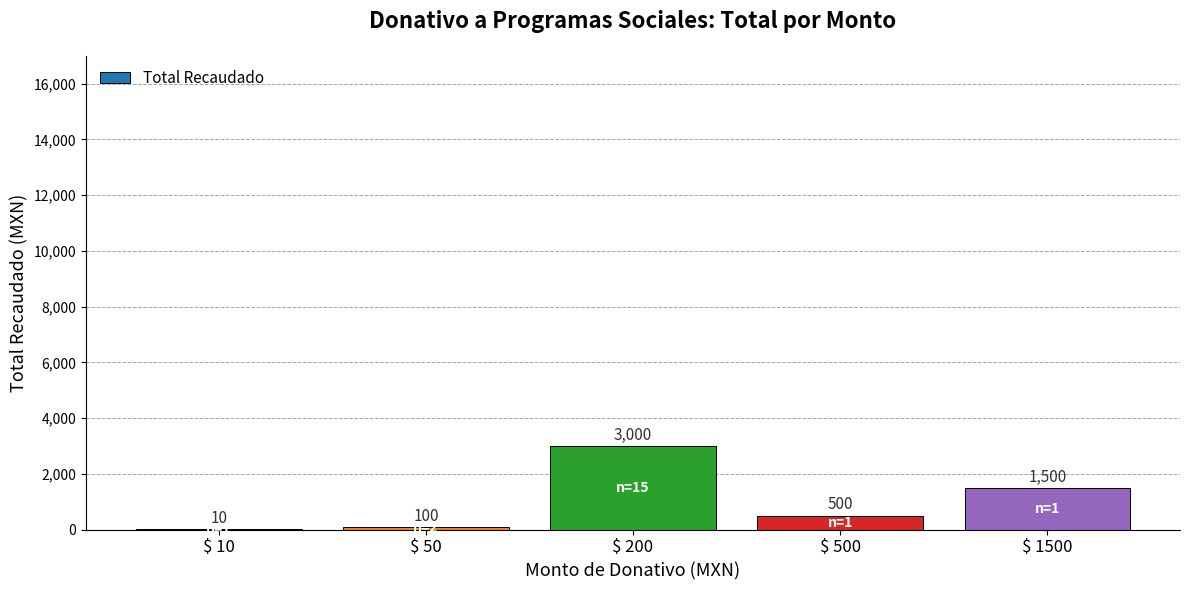

What is the change in value from $ 10 to $ 500?

+490